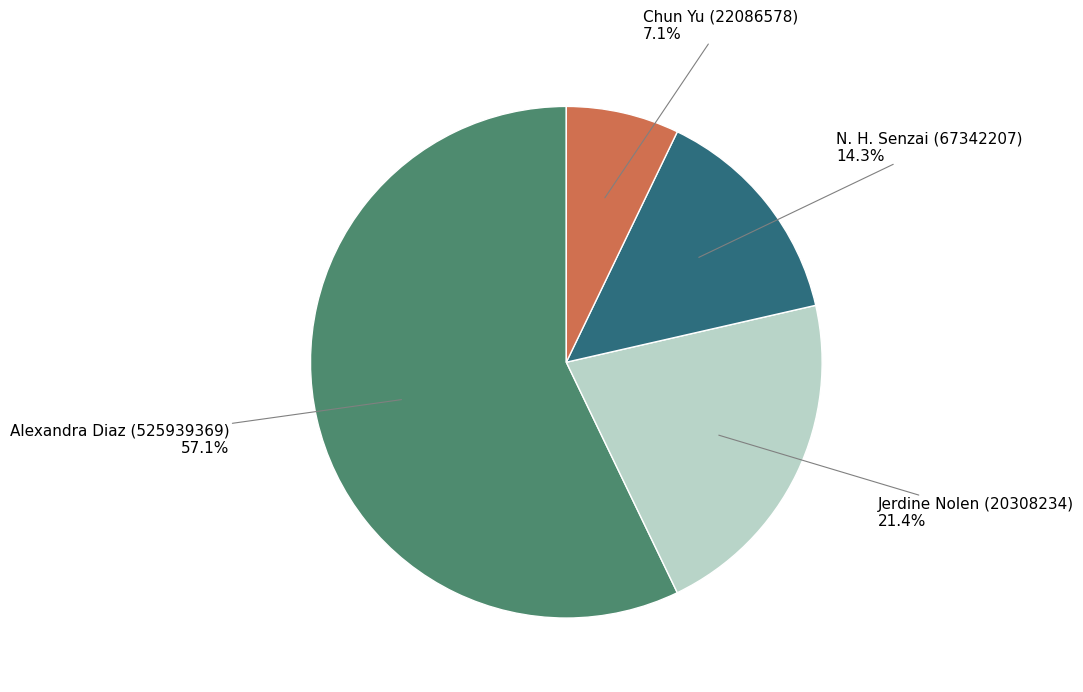

Does any single category account for the majority?

Yes